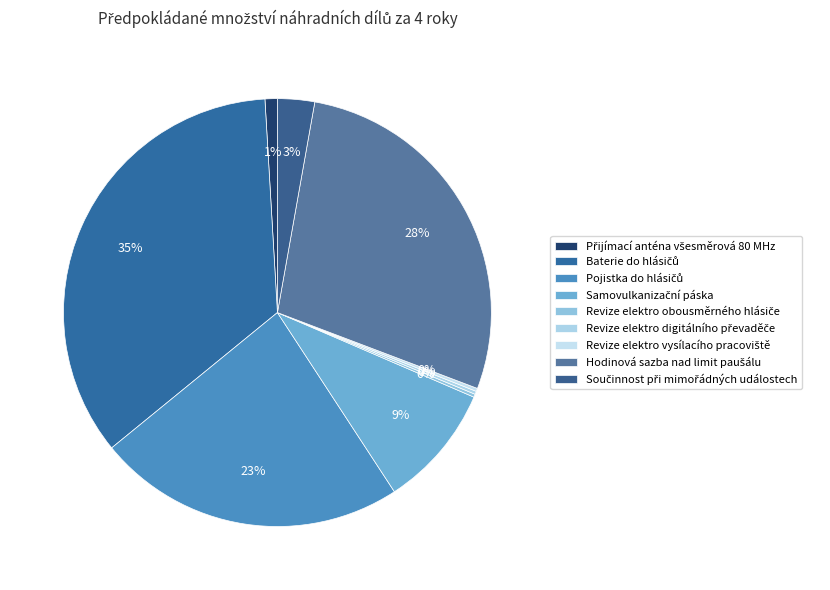

Is there a majority slice in this chart?

No